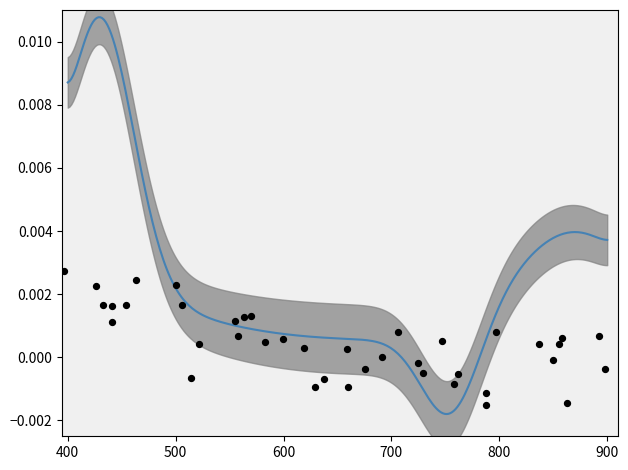

What is the range of X values (max minus min)?

502.0